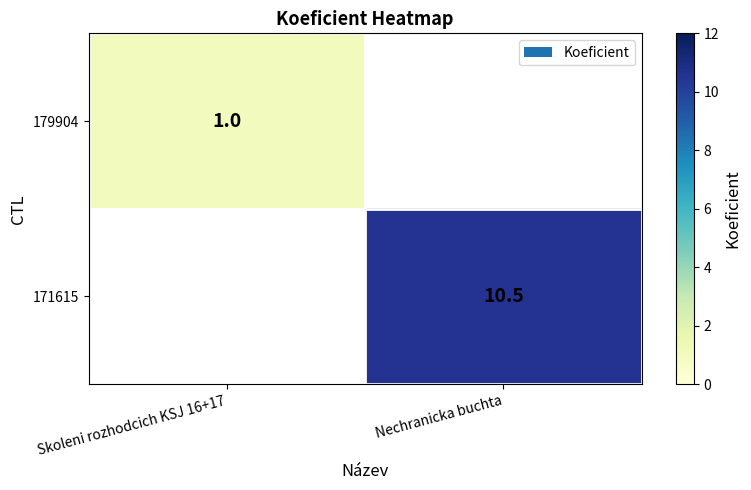

What is the smallest value displayed?

1.0